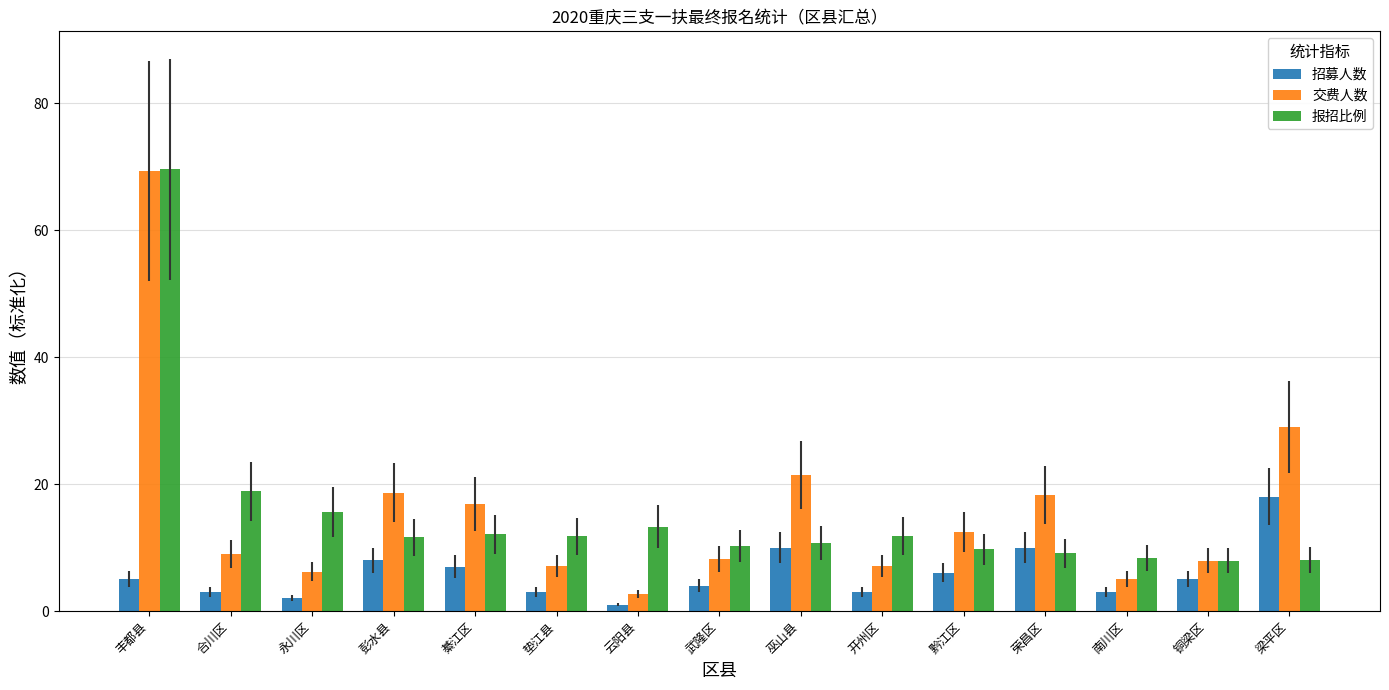

What is the label of the 10th bar from the right?

垫江县